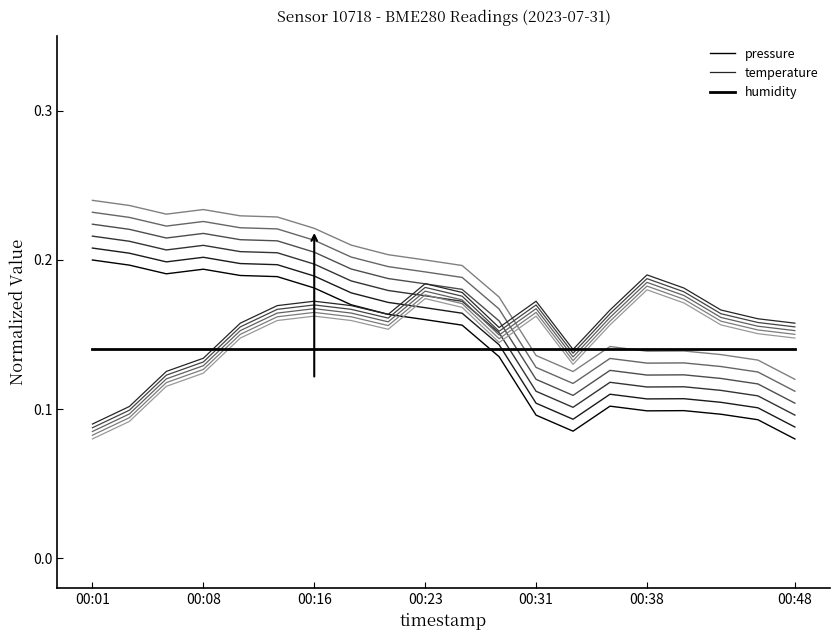

How many lines are shown in the chart?

3